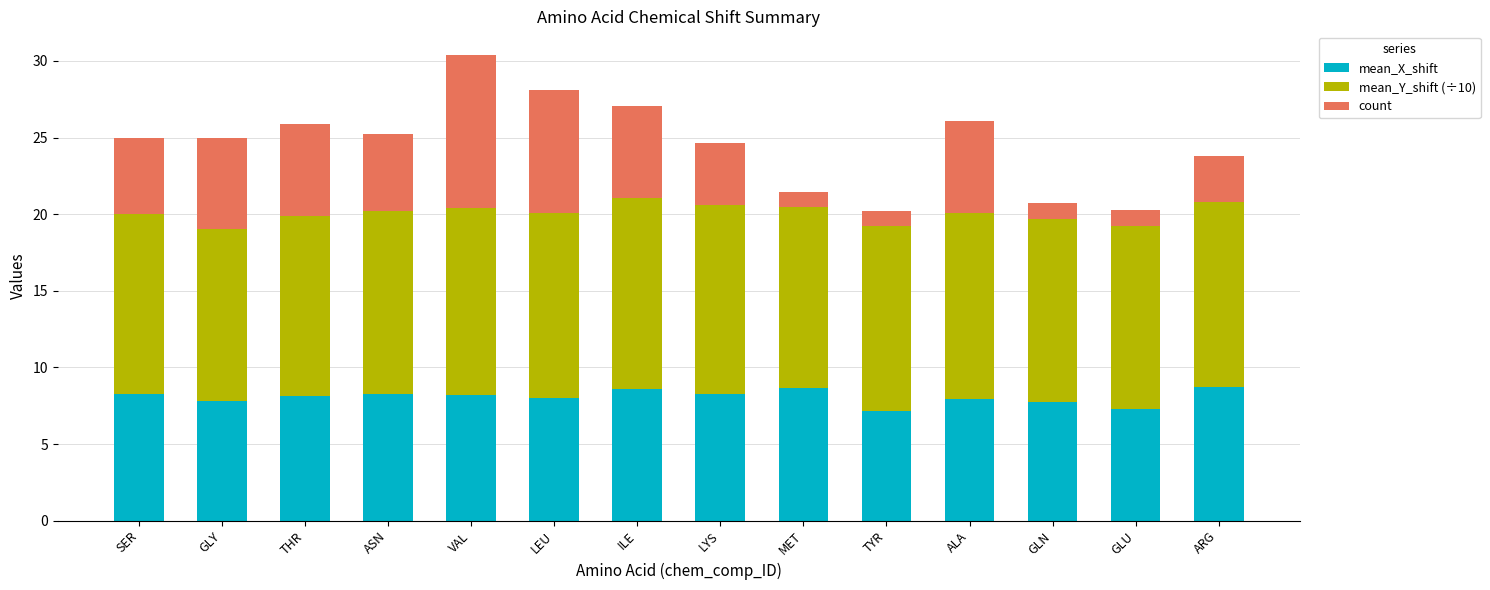

At which category is the sum across all series the highest?

VAL